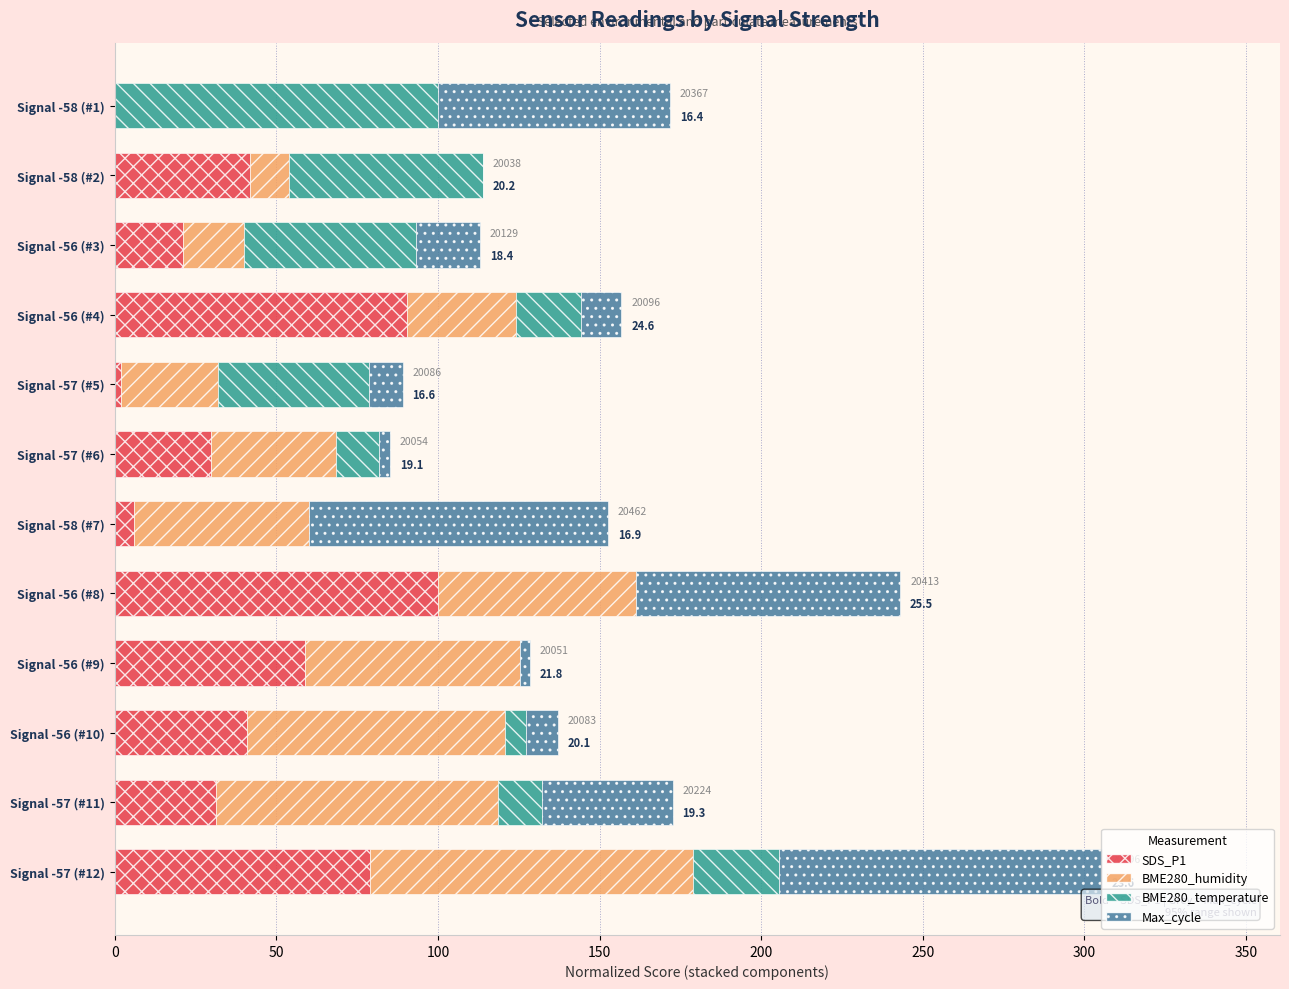

What are all the series names shown in the legend?

SDS_P1, BME280_humidity, BME280_temperature, Max_cycle